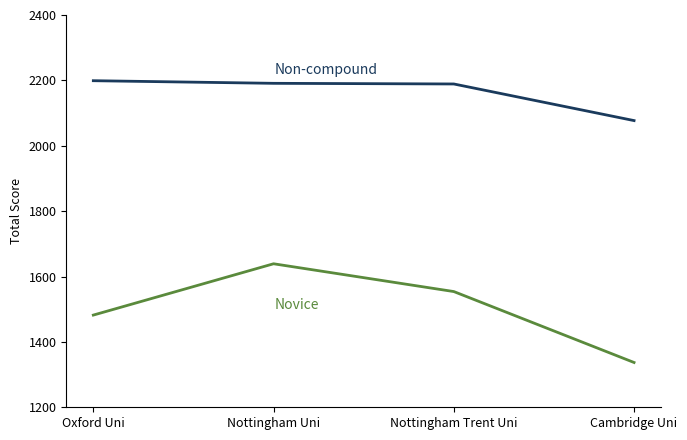

What is the minimum value shown in the chart?

1337